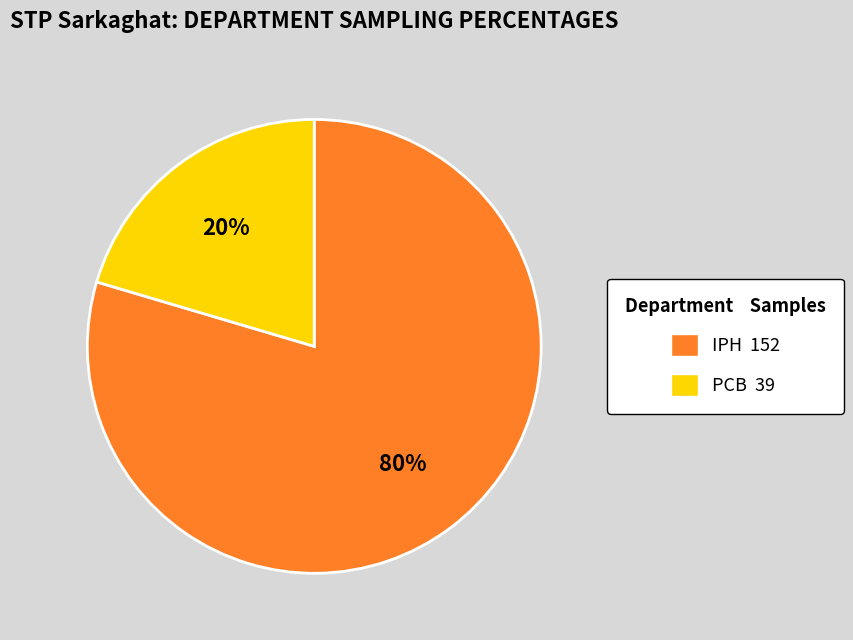

True or false: PCB accounts for 5% of the total.

False